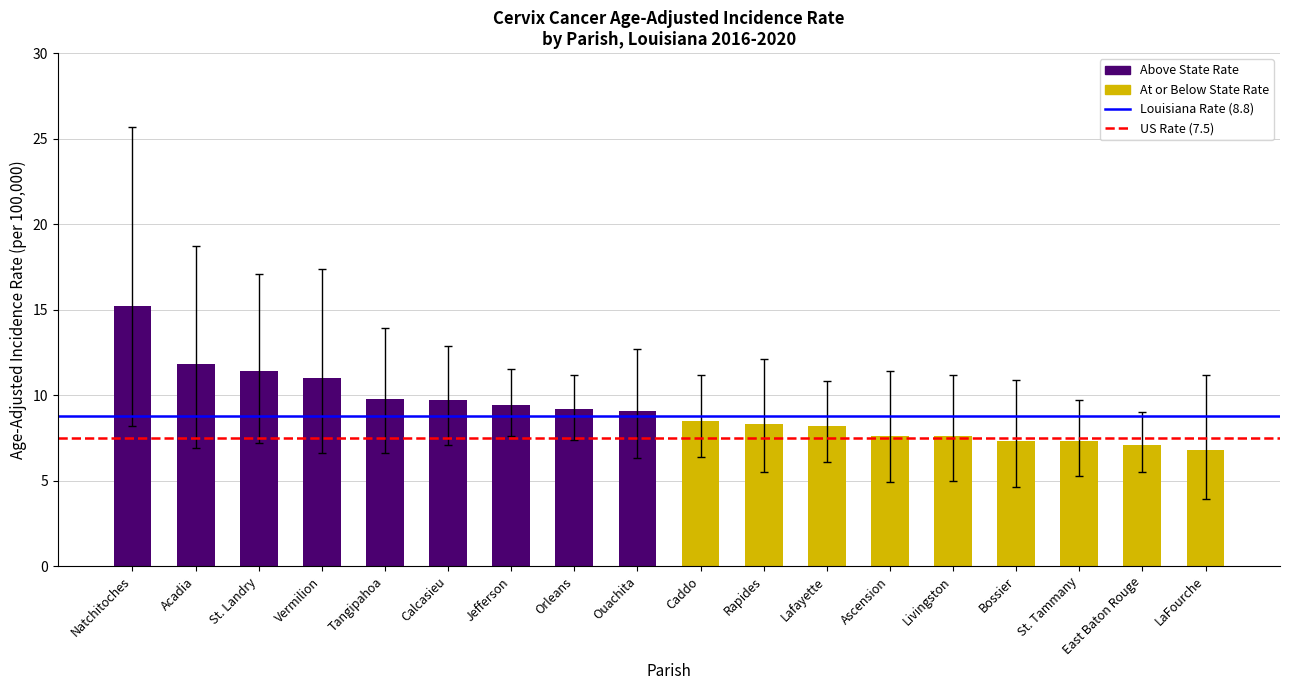

Reading left to right, what are all the values shown in this chart?

rates: 15.2	11.8	11.4	11.0	9.8	9.7	9.4	9.2	9.1	8.5	8.3	8.2	7.6	7.6	7.3	7.3	7.1	6.8
lower_ci: 8.2	6.9	7.2	6.6	6.6	7.1	7.6	7.4	6.3	6.4	5.5	6.1	4.9	5.0	4.6	5.3	5.5	3.9
upper_ci: 25.7	18.7	17.1	17.4	13.9	12.9	11.5	11.2	12.7	11.2	12.1	10.8	11.4	11.2	10.9	9.7	9.0	11.2